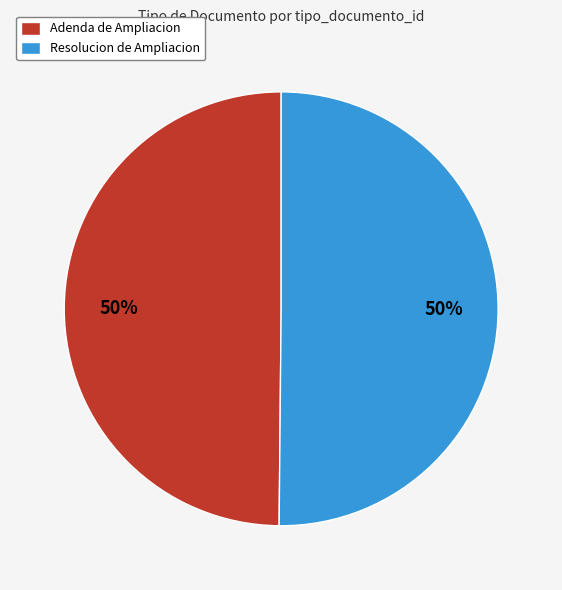

The Resolucion de Ampliacion slice represents 50% of the pie. True or false?

True